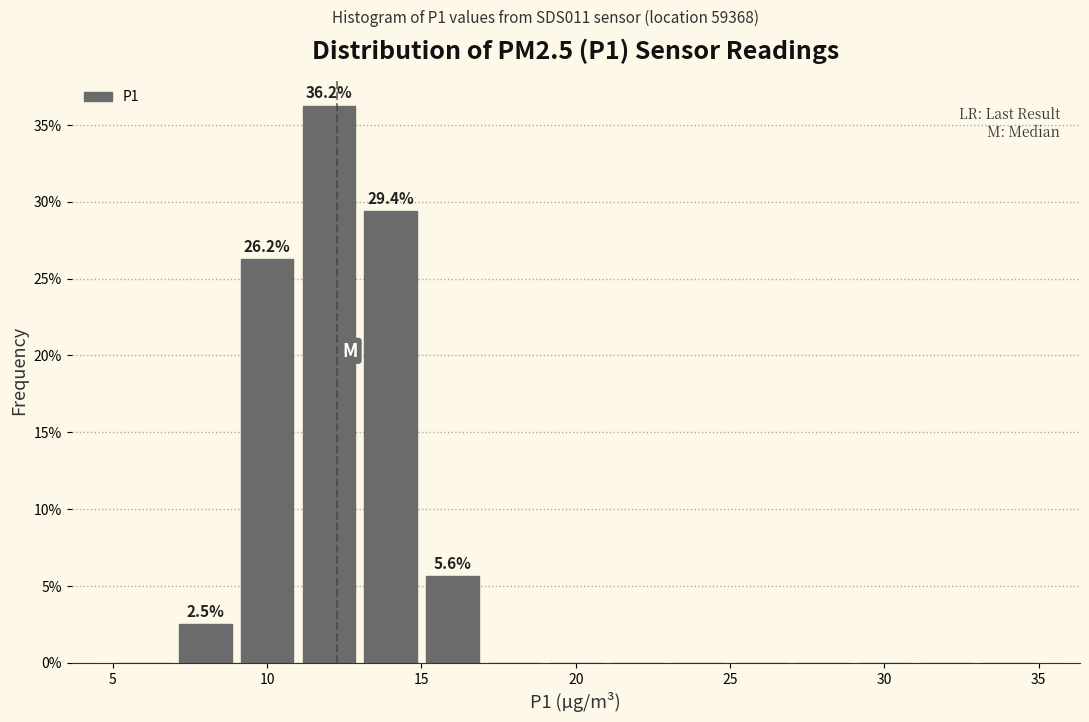

Over which range of the x-axis is the bar tallest?

11 to 13